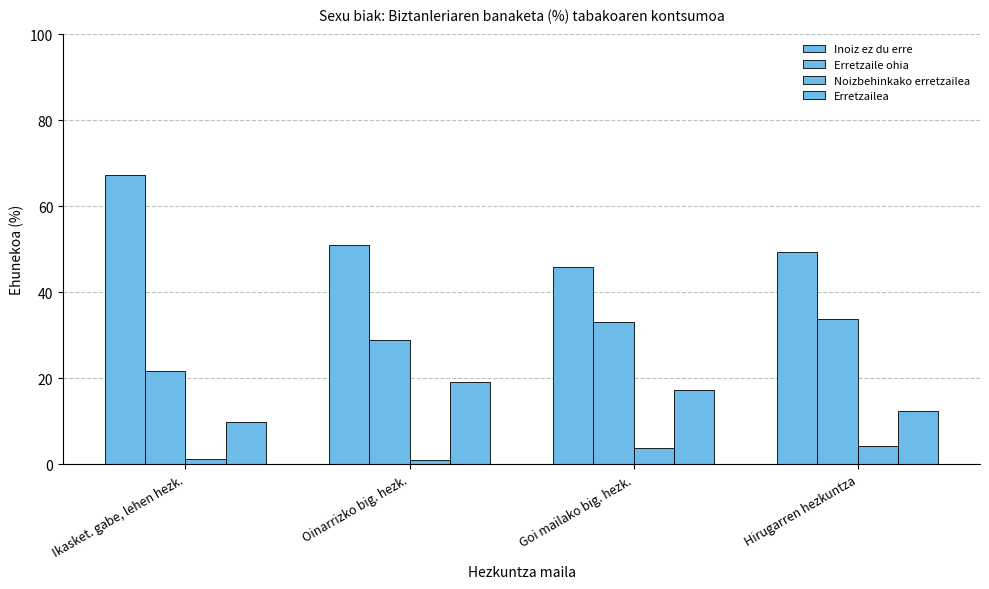

What is the approximate value of Inoiz ez du erre at Oinarrizko big. hezk.?

51.0